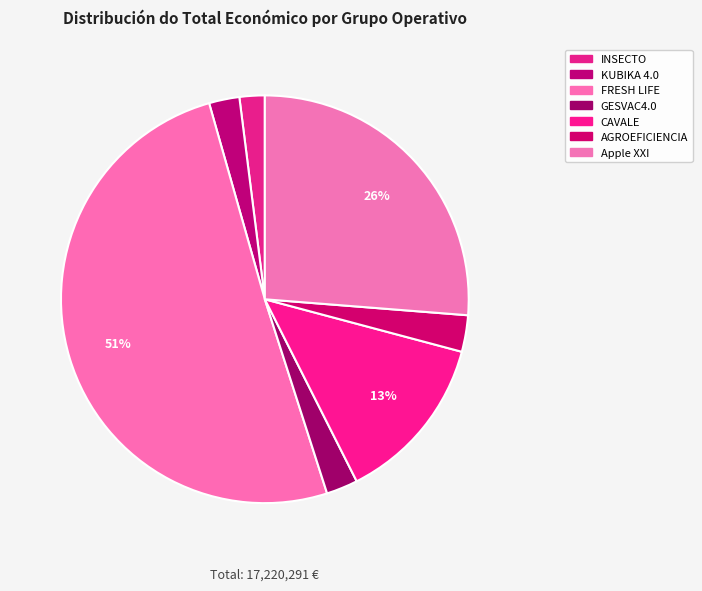

Count the number of slices in the pie.

7